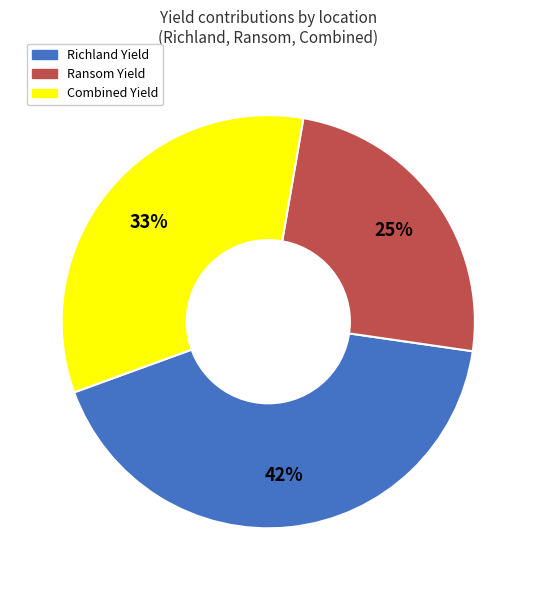

How many segments does this pie chart have?

3